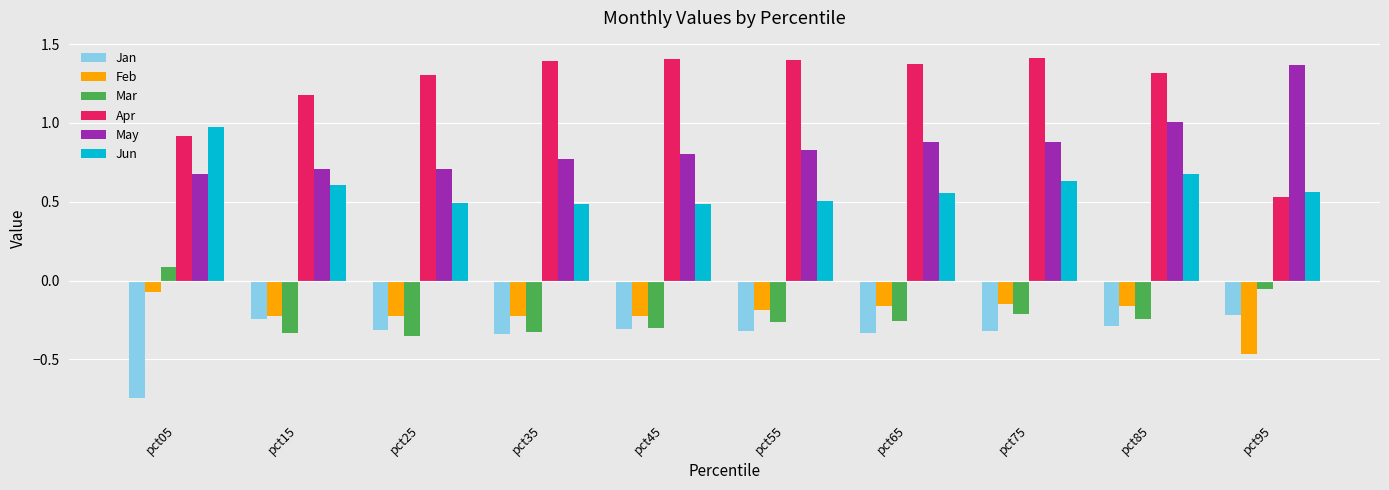

What is the total value across all series at pct15?

1.7